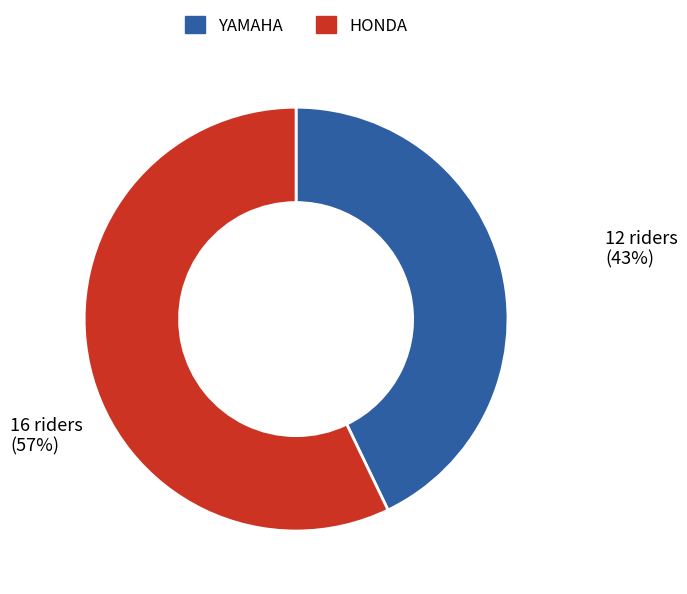

Between HONDA and YAMAHA, which is larger?

HONDA